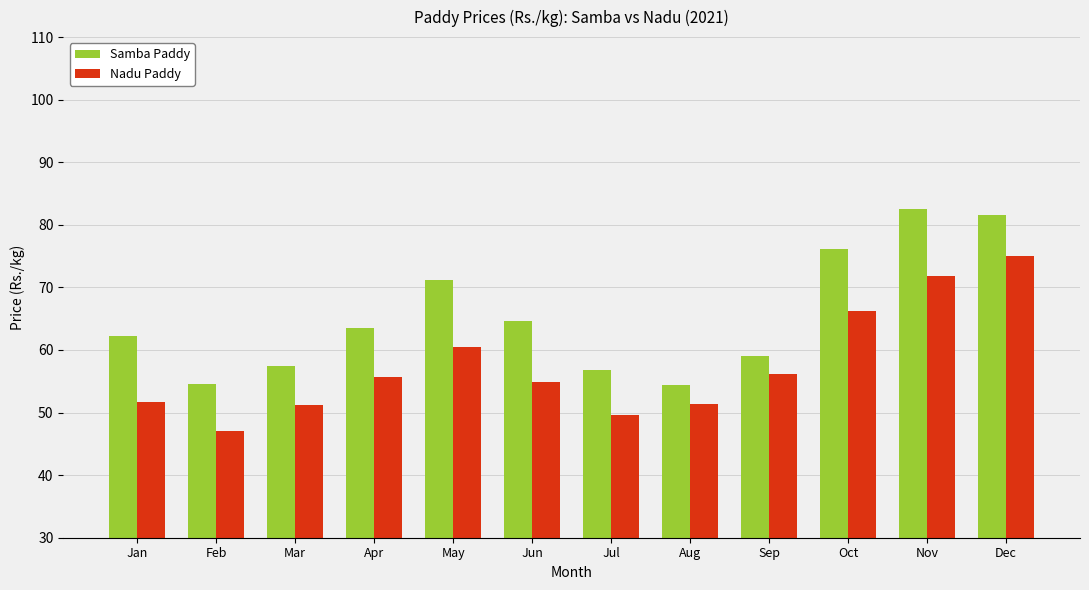

Between Mar and Sep, which series saw the biggest shift?

Nadu Paddy